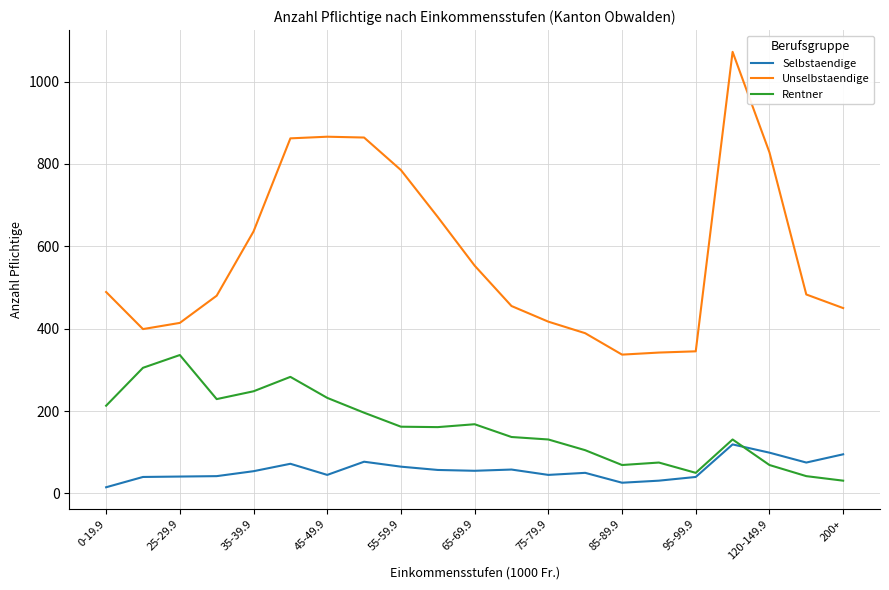

Which series has the largest total across all categories?

Unselbstaendige